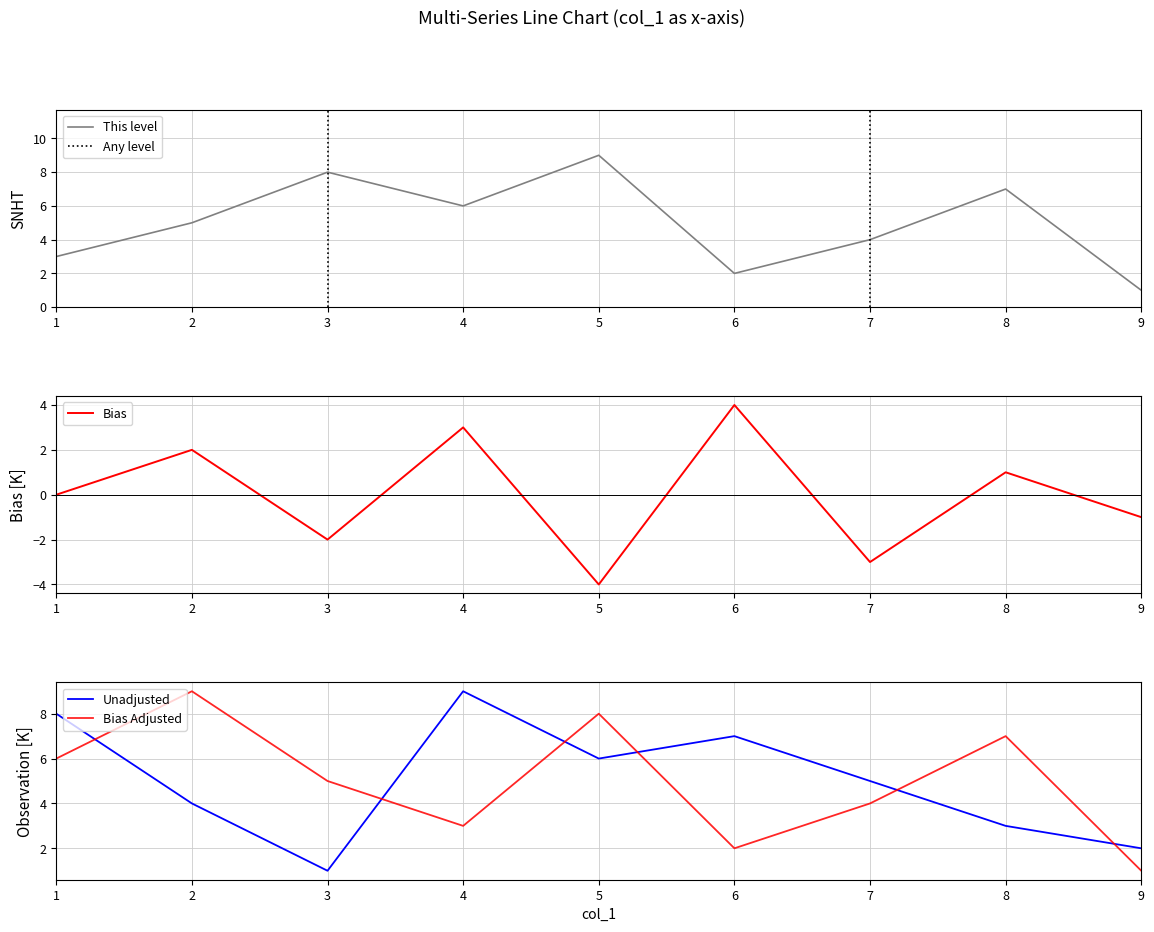

Is the value of Bias Adjusted at 6 greater than the value of Unadjusted at 4?

No